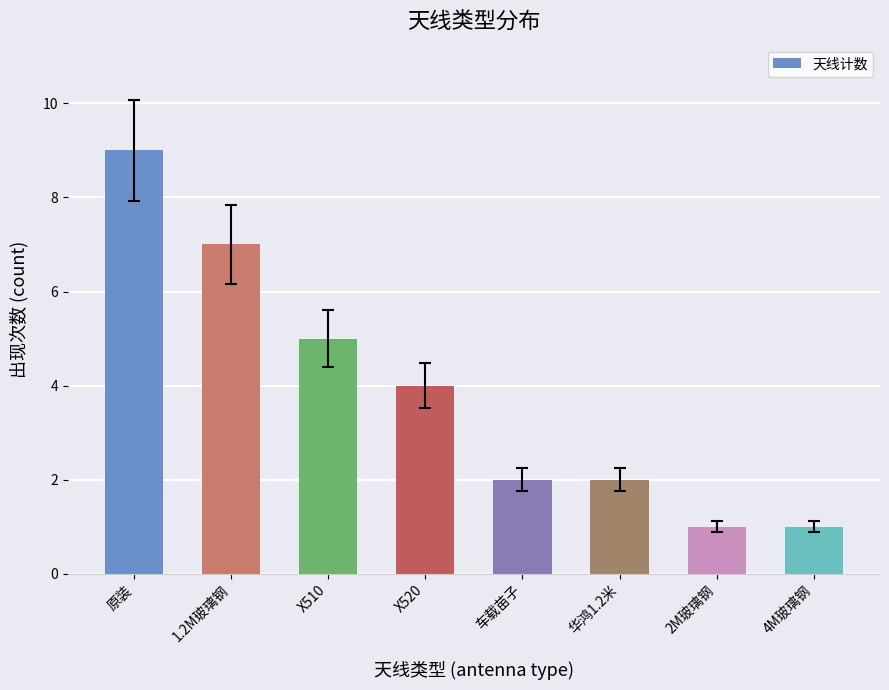

What is the sum of the values at 4M玻璃钢 and 1.2M玻璃钢?

8